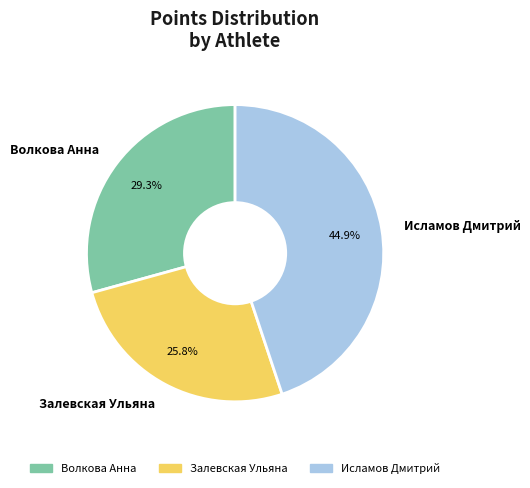

Which slice is the largest?

Исламов Дмитрий